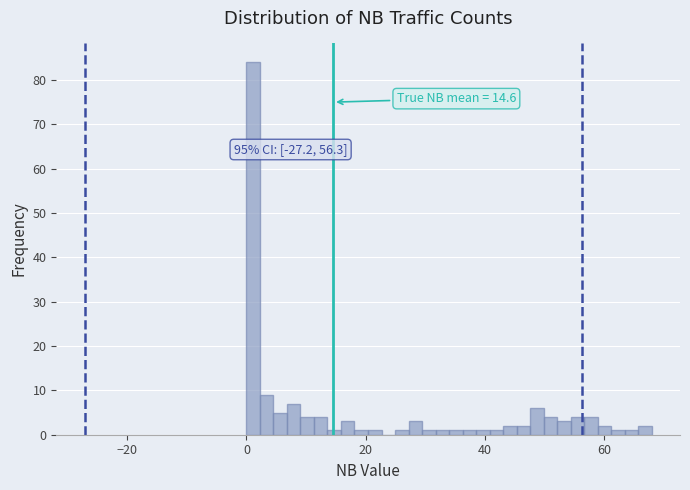

Read against the x-axis, roughly where is the centre of the tallest bar?

2